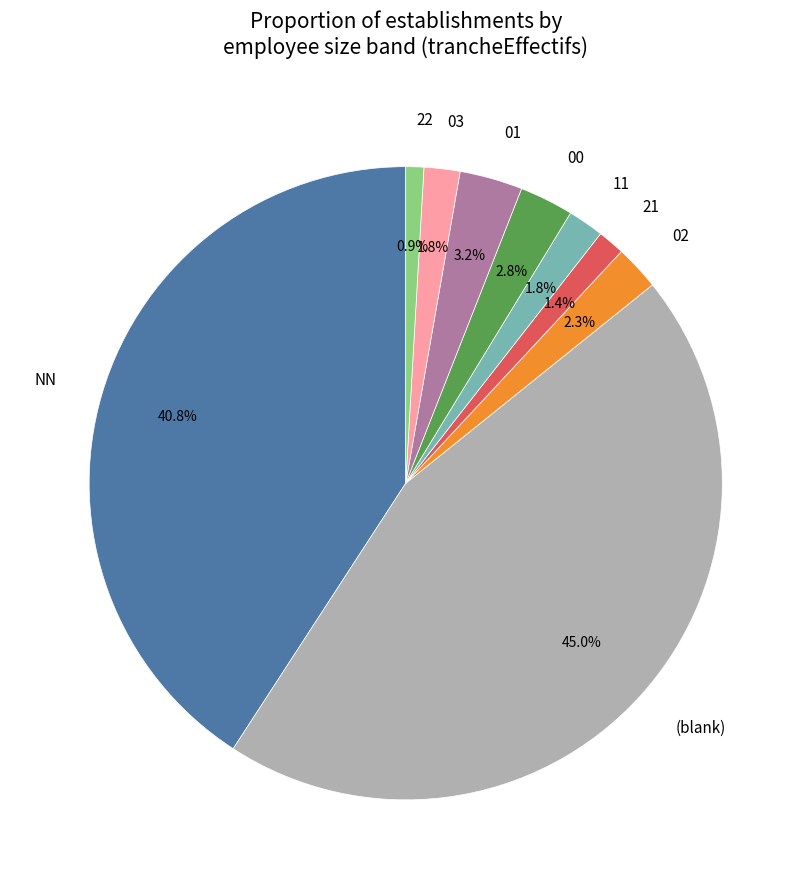

Between NN and 00, which is larger?

NN